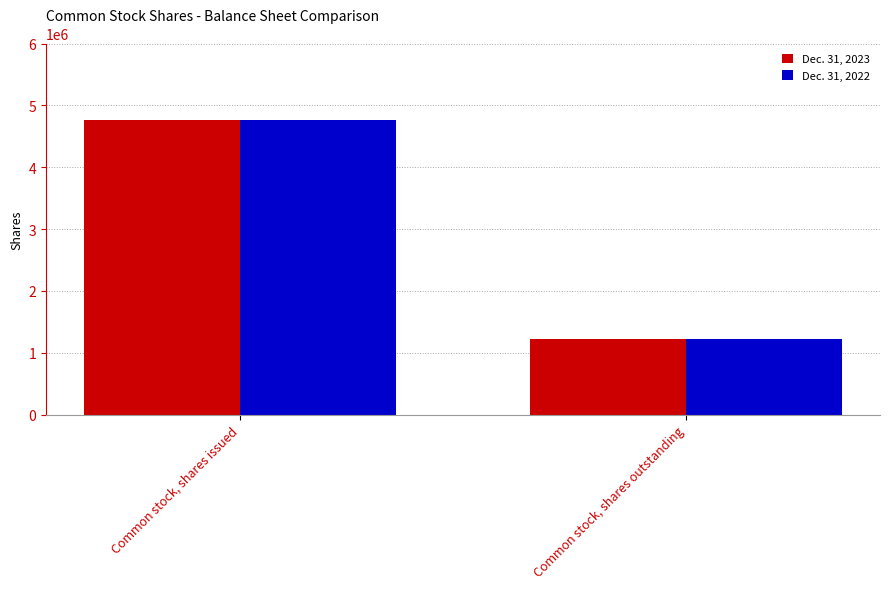

List the labels in order of Dec. 31, 2023 value, largest first.

Common stock, shares issued, Common stock, shares outstanding